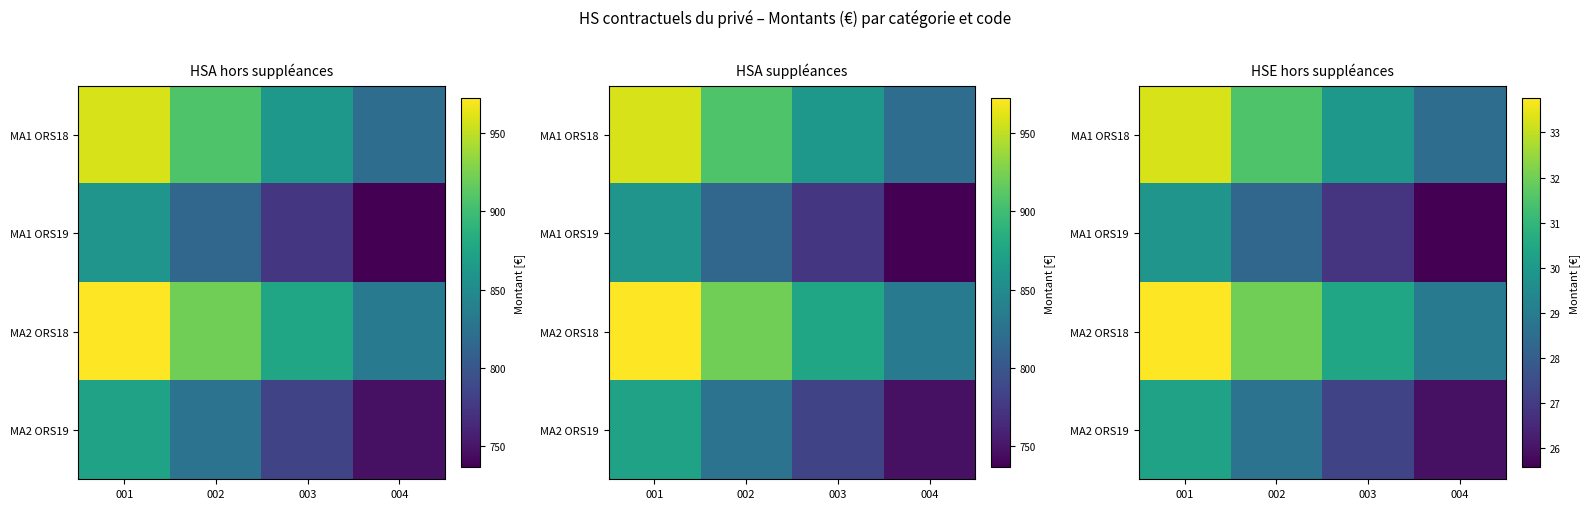

List the labels in order of MA2 ORS18 value, largest first.

001, 002, 003, 004